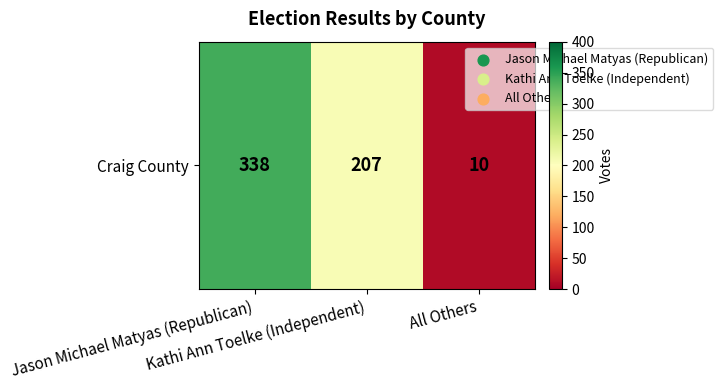

Which has a higher value, All Others or Jason Michael Matyas (Republican)?

Jason Michael Matyas (Republican)